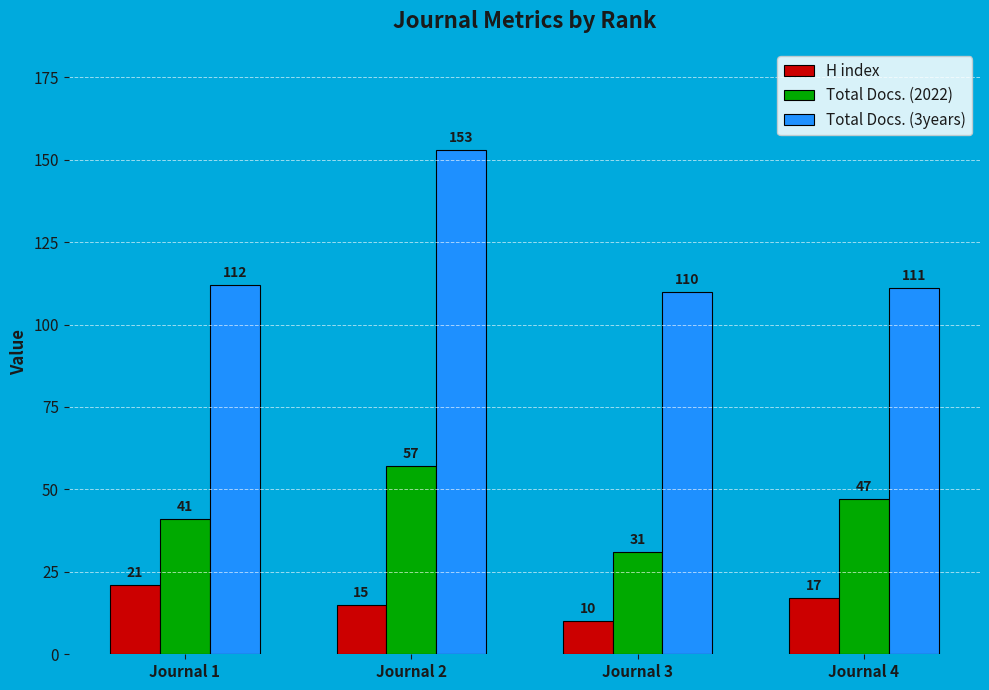

Where is Total Docs. (2022) nearest to the value 44?

Journal 1